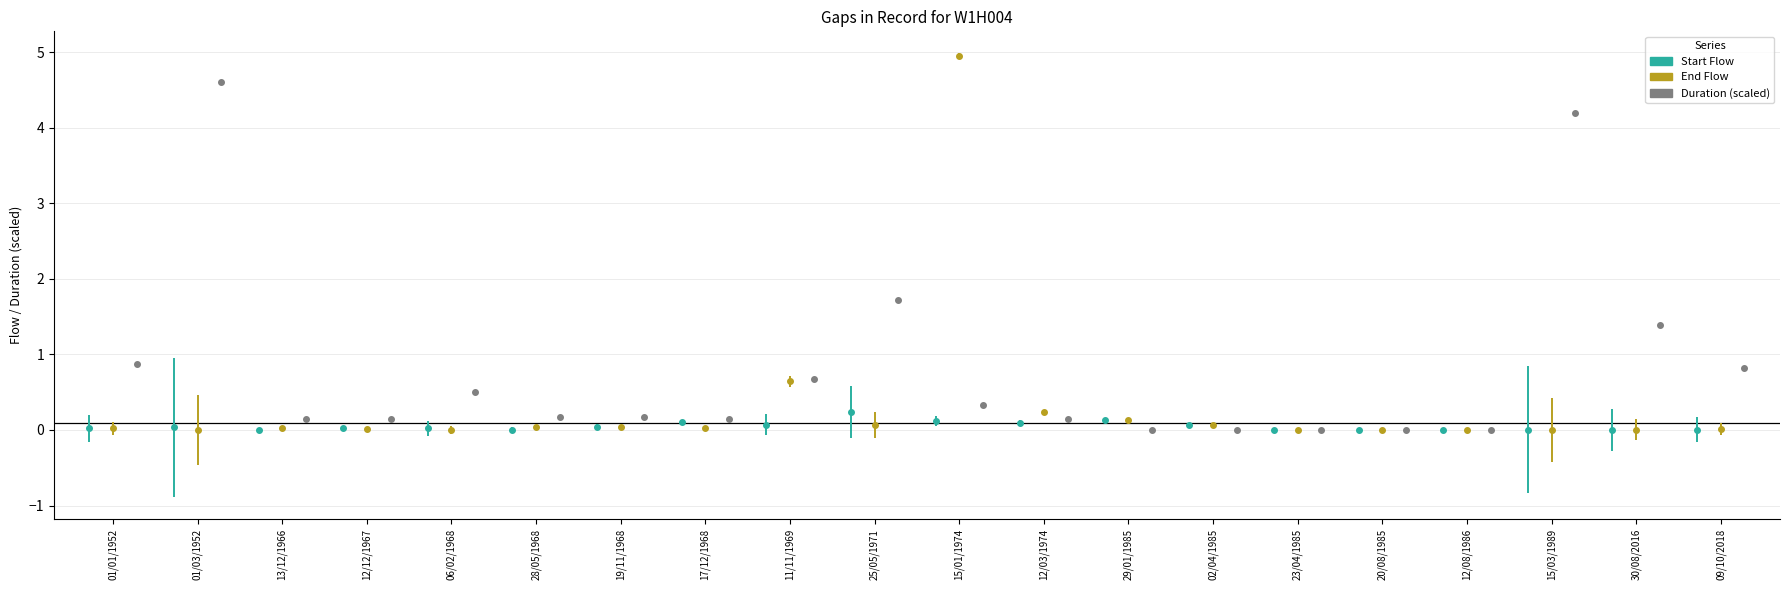

What is the change in value from 12/03/1974 to 23/04/1985?

-0.1